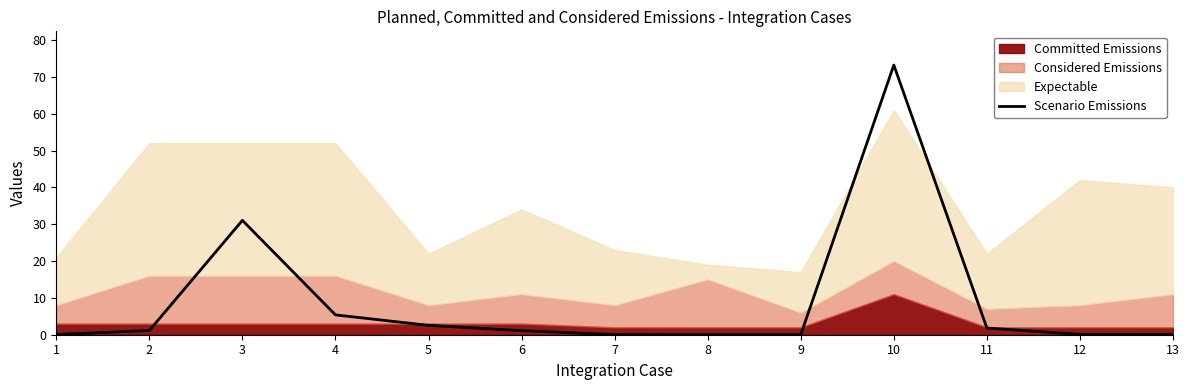

Rank the categories by value from highest to lowest.

10, 3, 4, 5, 11, 2, 6, 12, 13, 1, 7, 8, 9